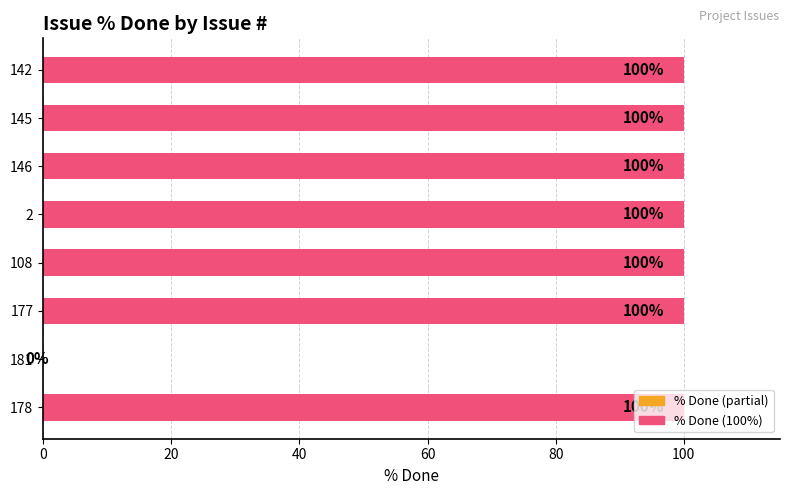

Is it true that the value at 181 is 50?

False